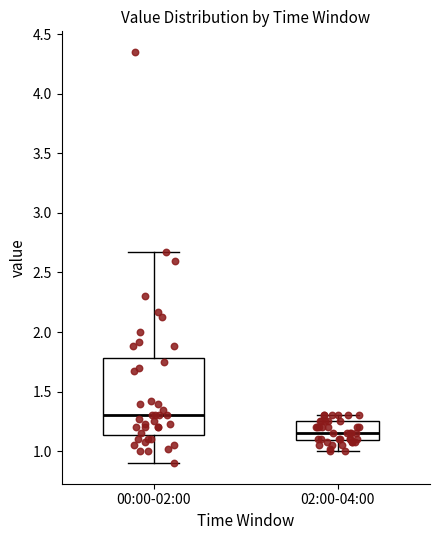

Where does the upper whisker of the box for 02:00-04:00 end on the y-axis? The values are not printed on the chart, so give them approximately, as read against the axis.

1.30